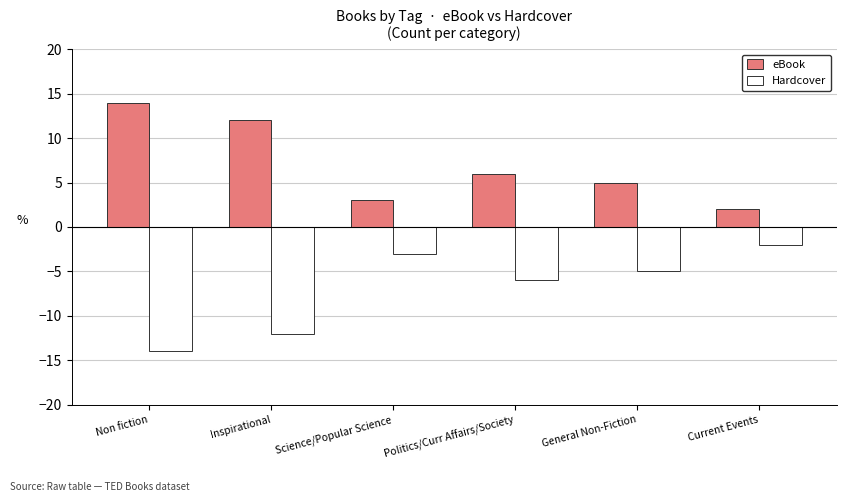

Is it true that eBook equals 6 at Politics/Curr Affairs/Society?

True